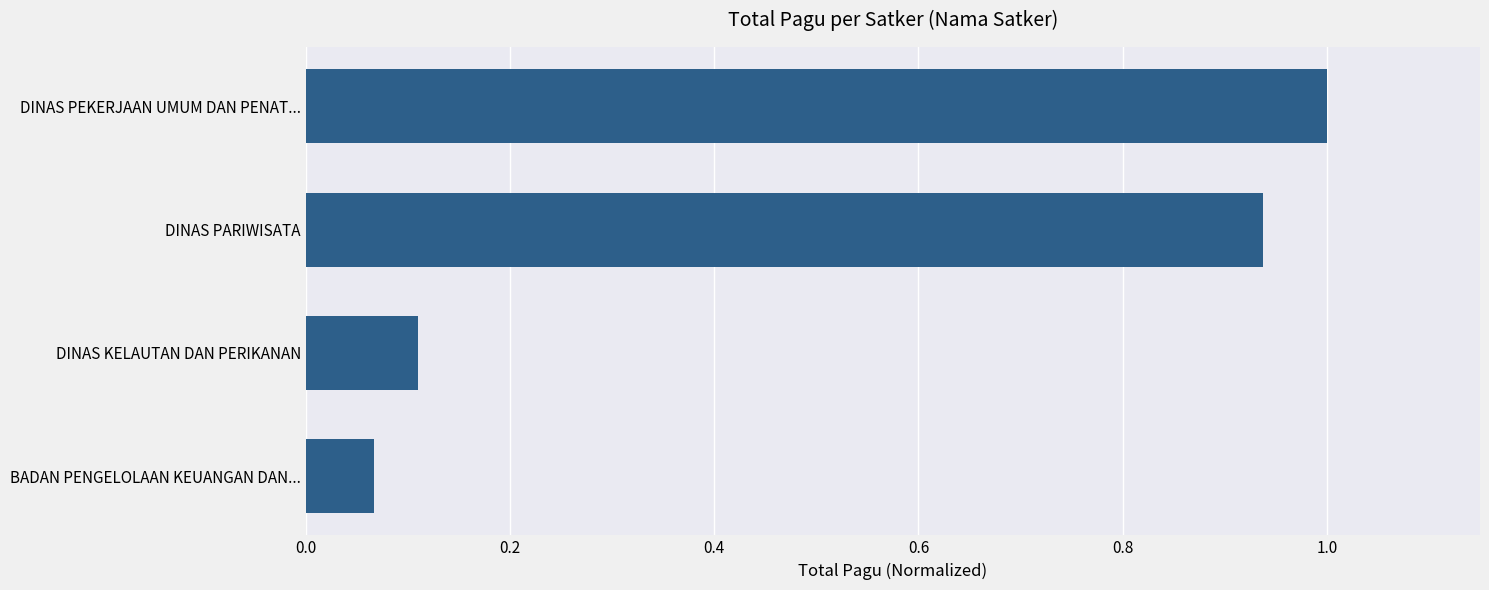

What is the change in value from DINAS KELAUTAN DAN PERIKANAN to DINAS PARIWISATA?

+0.8